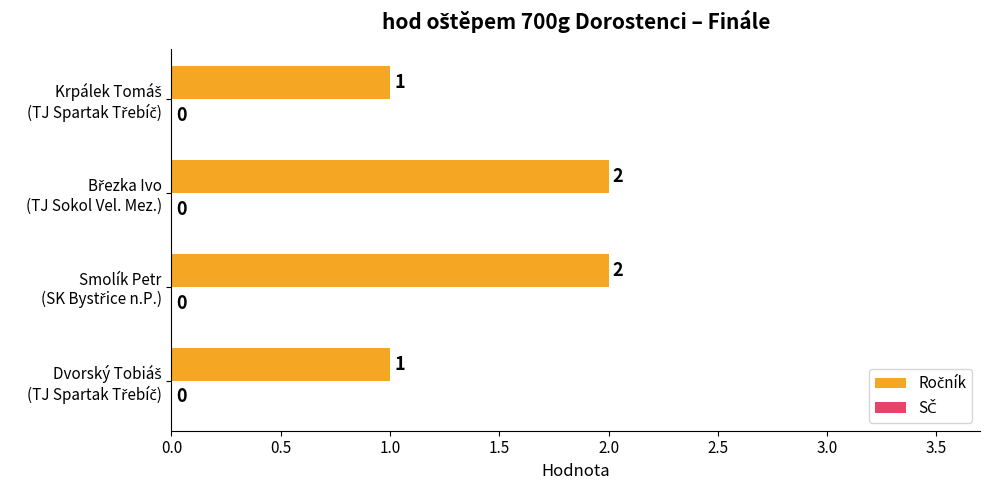

What is the sum of all values?

6